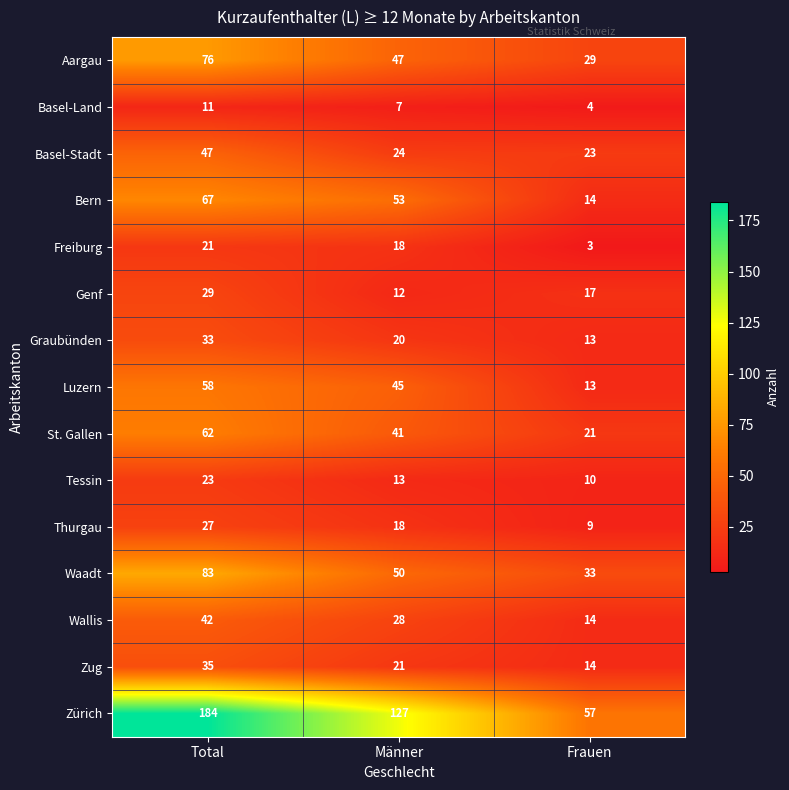

List the labels in order of Tessin value, smallest first.

Frauen, Männer, Total